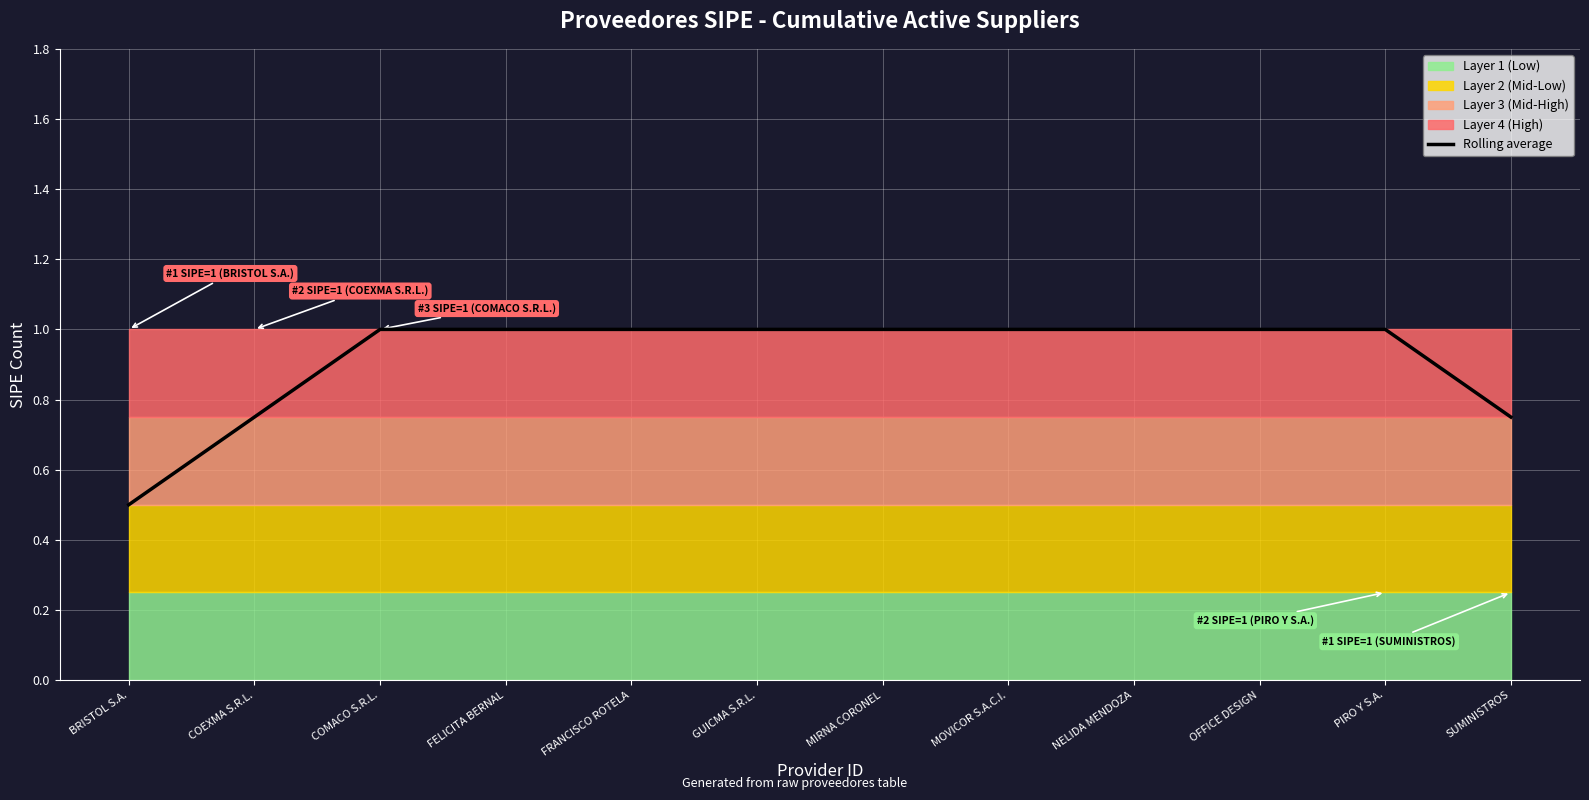

The chart shows a value of 0.5 at OFFICE DESIGN. True or false?

False